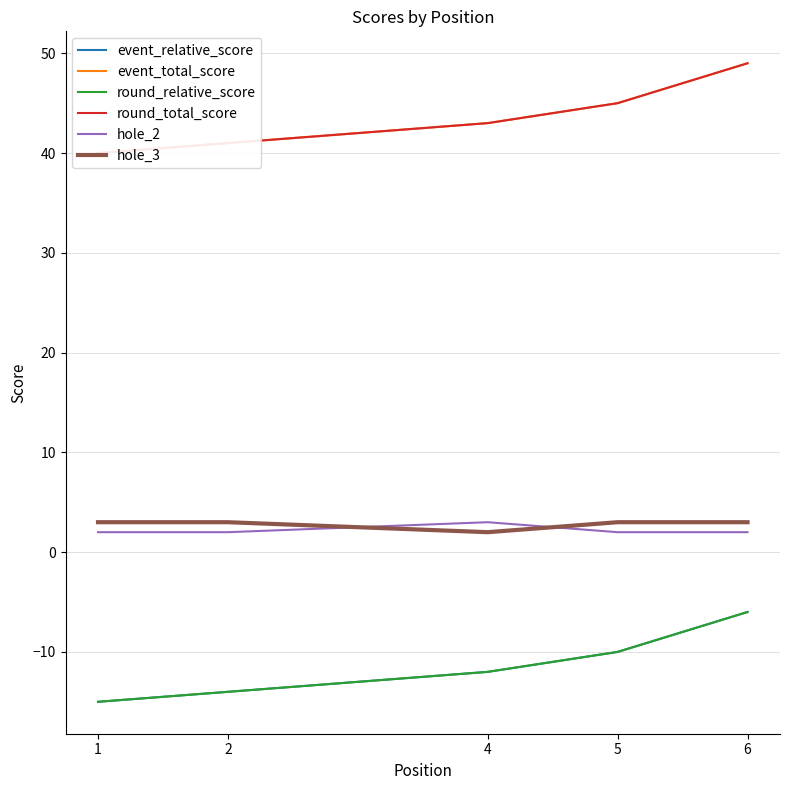

What is the maximum value for event_relative_score?

-6